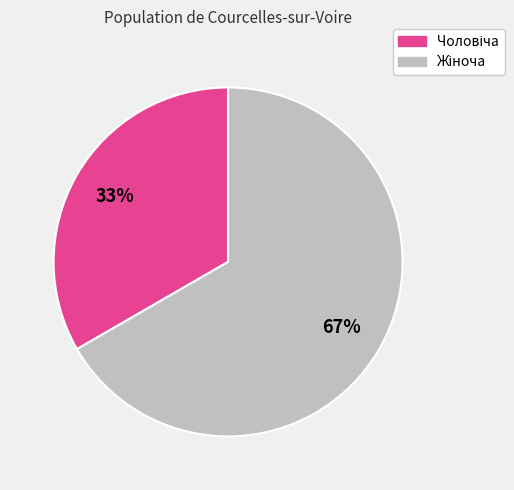

Is there any slice that represents more than half of the pie?

Yes